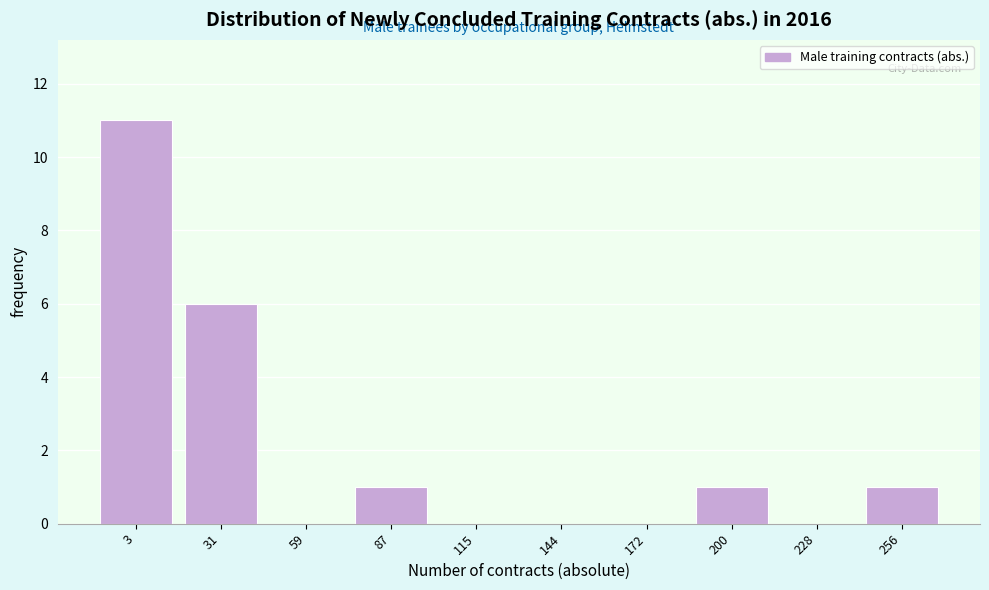

Reading left to right, extract all data points from this chart.

3=11	31=6	59=0	87=1	115=0	144=0	172=0	200=1	228=0	256=1